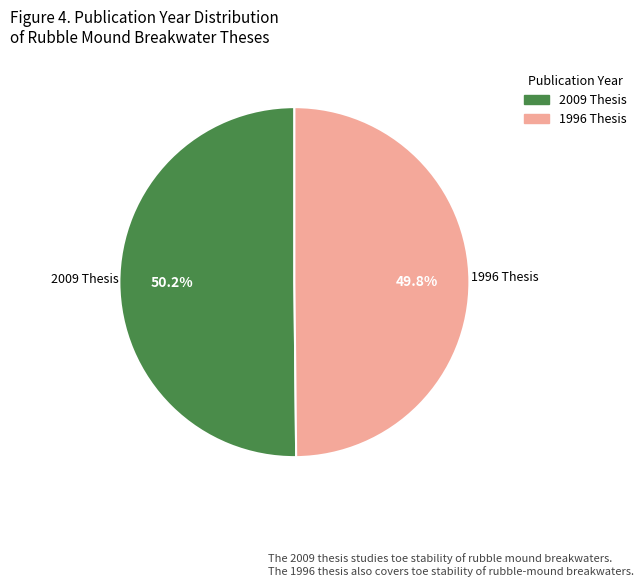

Is there a majority slice in this chart?

Yes